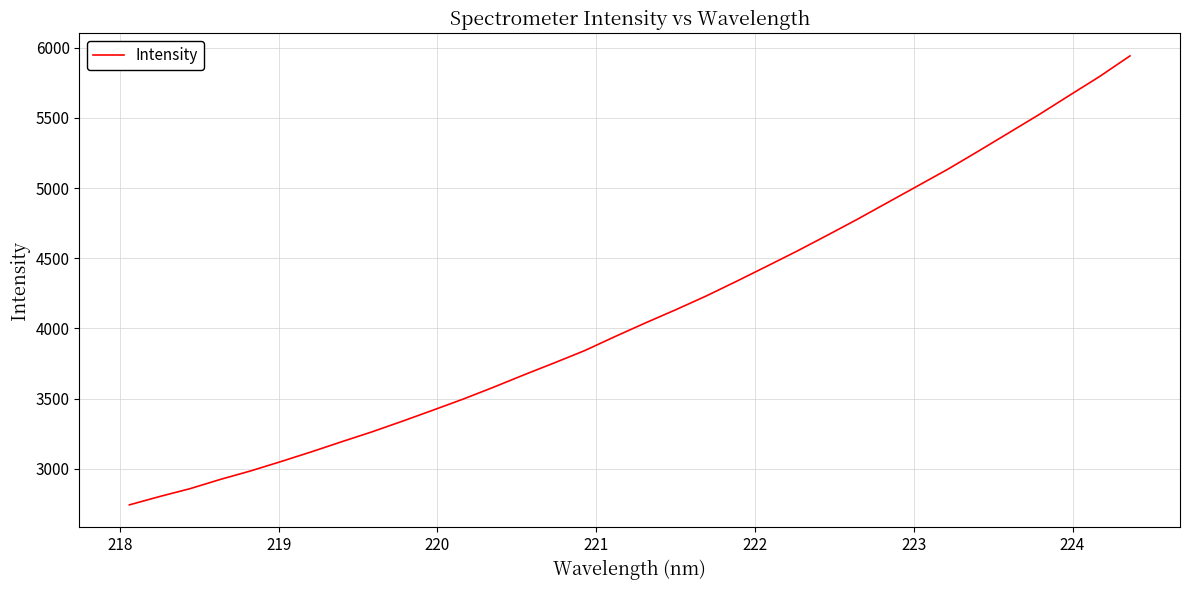

What is the maximum value shown in the chart?

5941.5